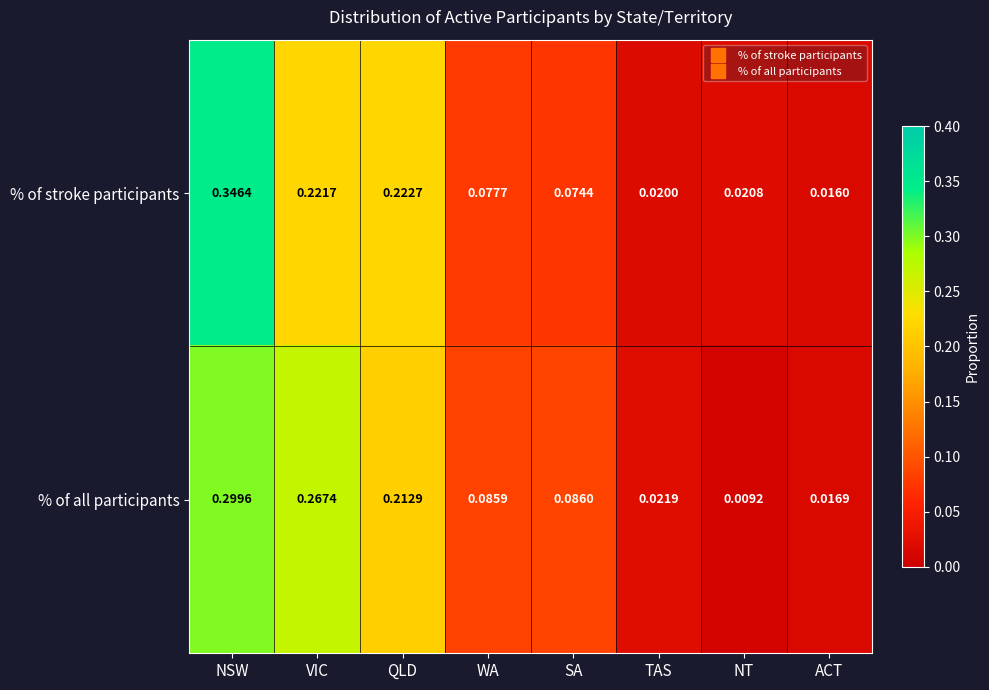

How many categories are shown in the chart?

8